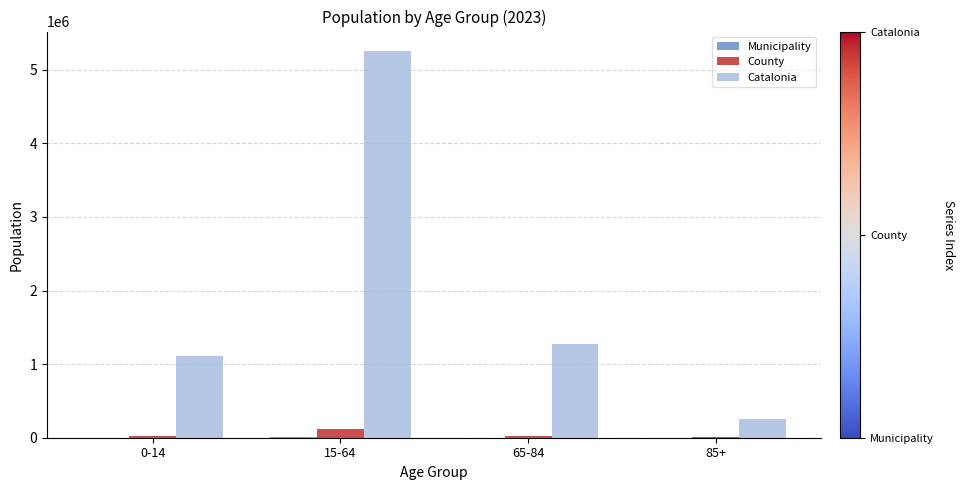

Is it true that Catalonia equals 315883 at 65-84?

False